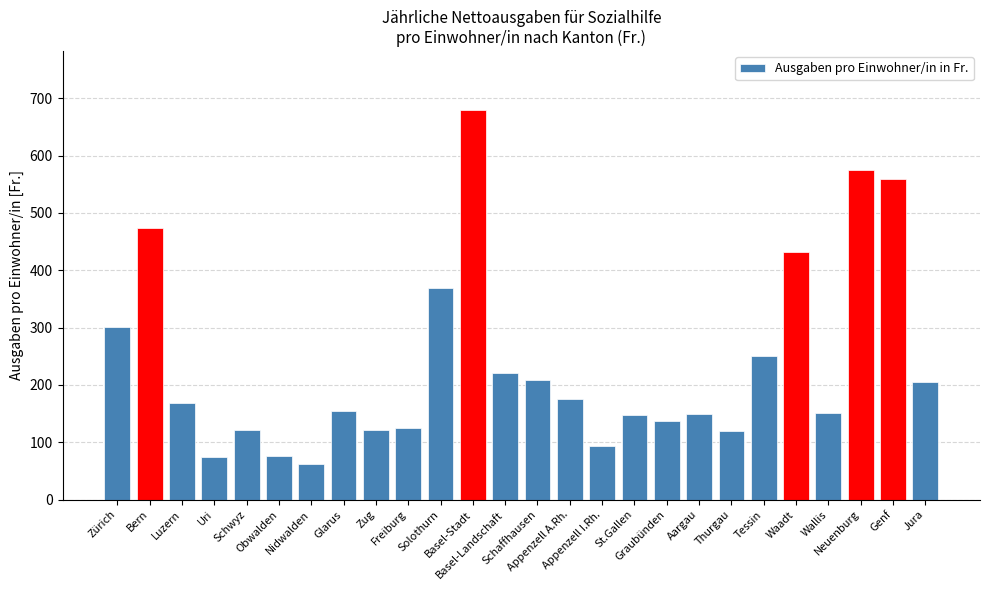

What is the difference between the maximum and second lowest values?

606